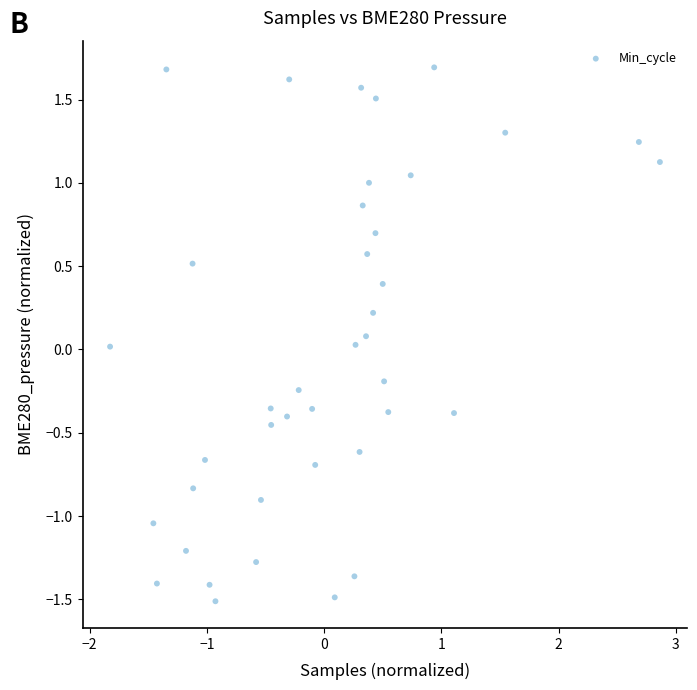

What is the range of X values (max minus min)?

4.7